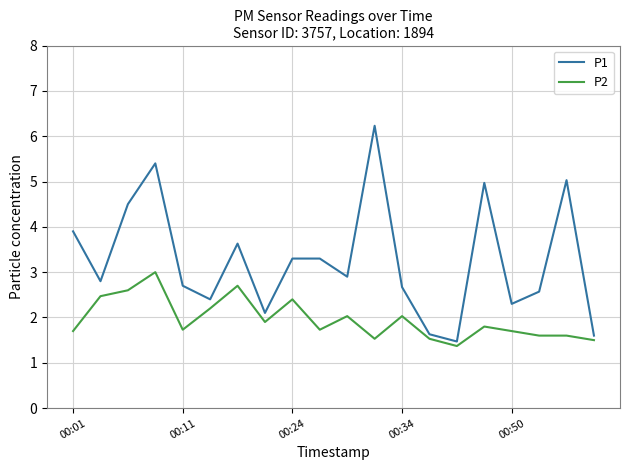

Which series has the widest spread of values?

P1